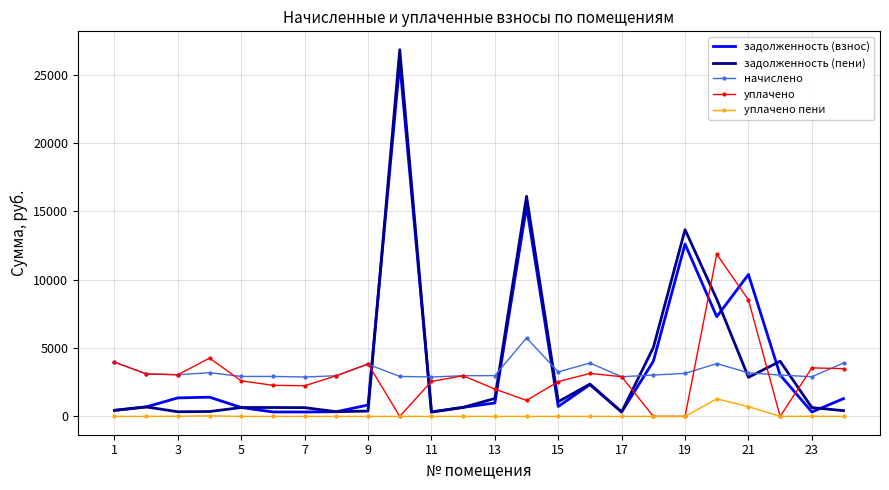

Which series has the widest spread of values?

задолженность (пени)